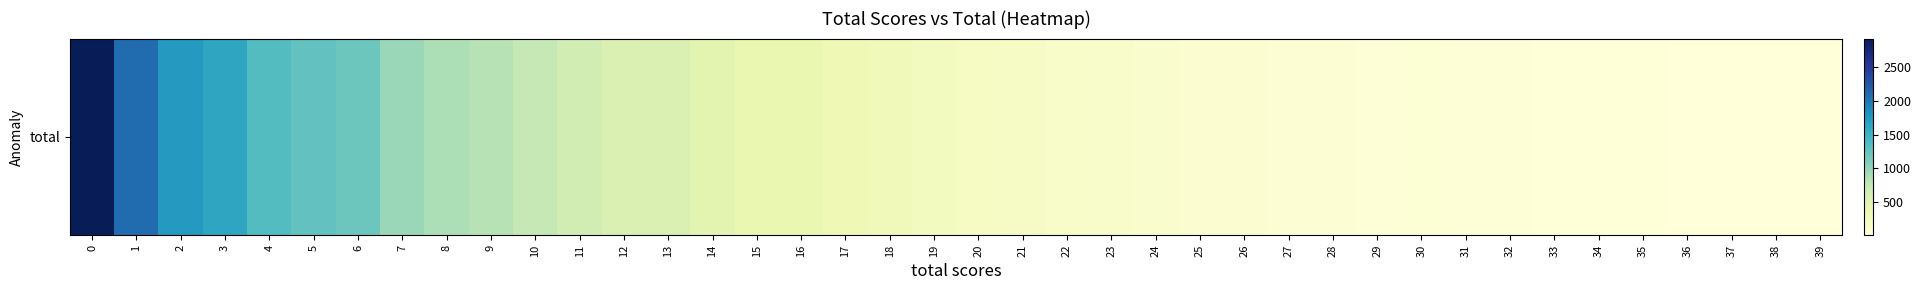

What is the change in value from 19 to 20?

-28